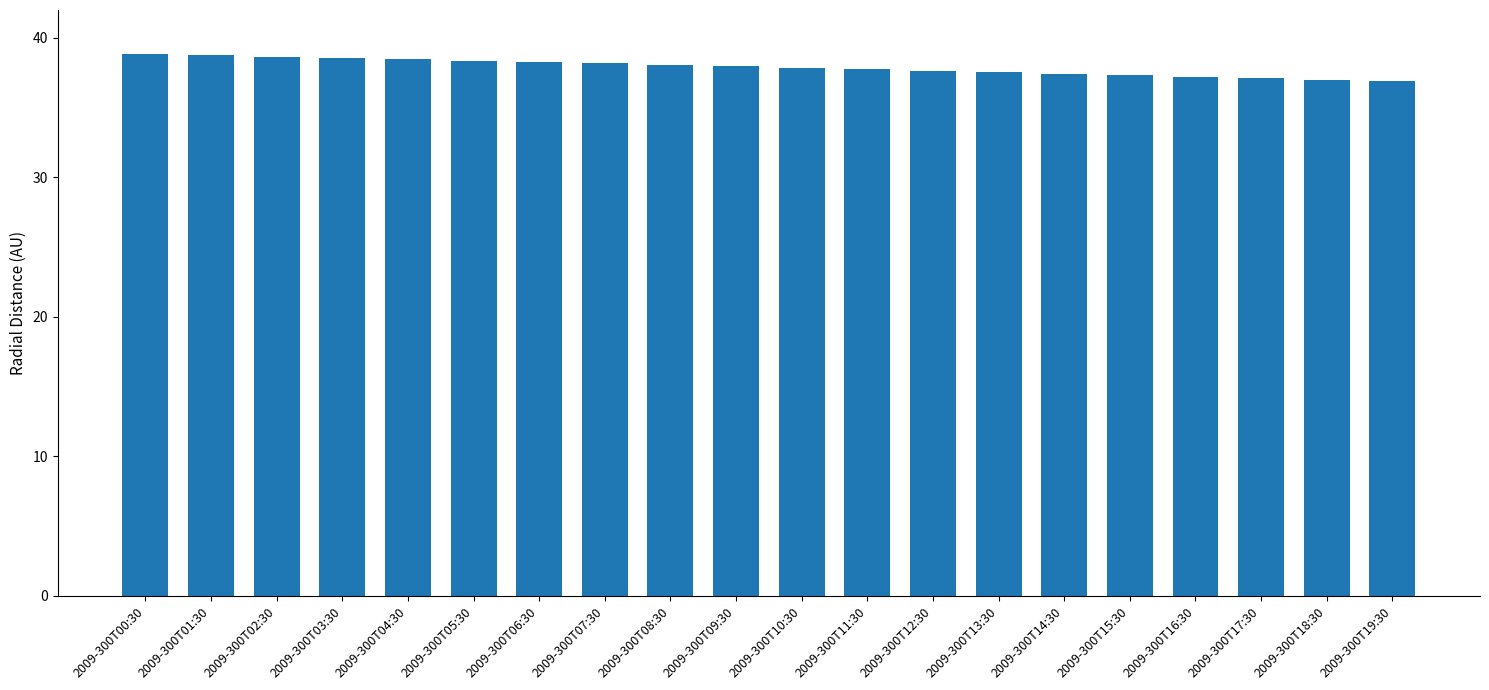

What is the value of the 2nd bar from the left?

38.7